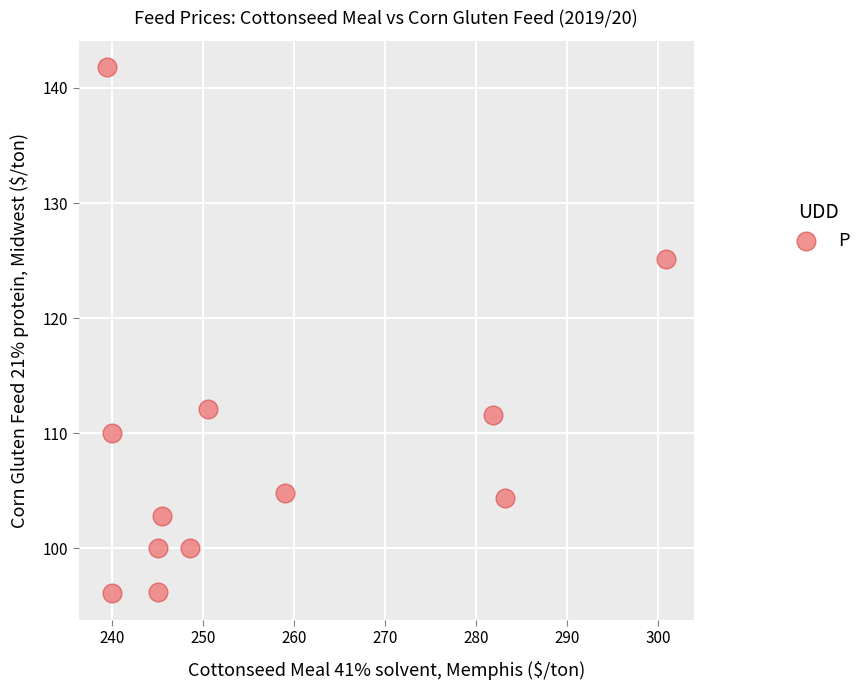

What is the range of Y values (max minus min)?

45.7